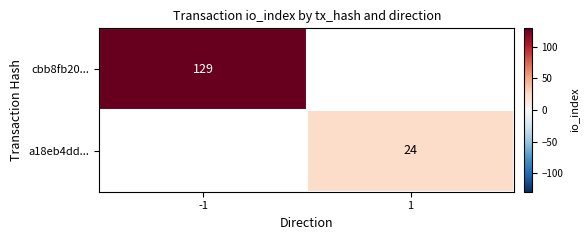

The value of a18eb4dd... at 1 is 15. True or false?

False